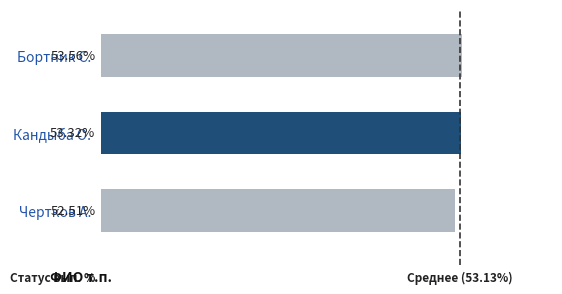

What is the difference between the maximum and second lowest values?

0.2